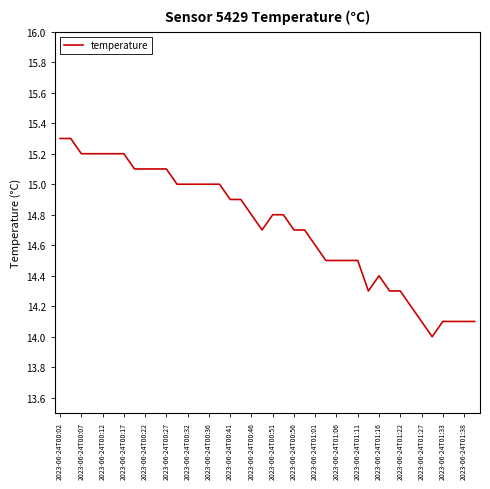

Does the chart display data point markers on the line(s)?

No